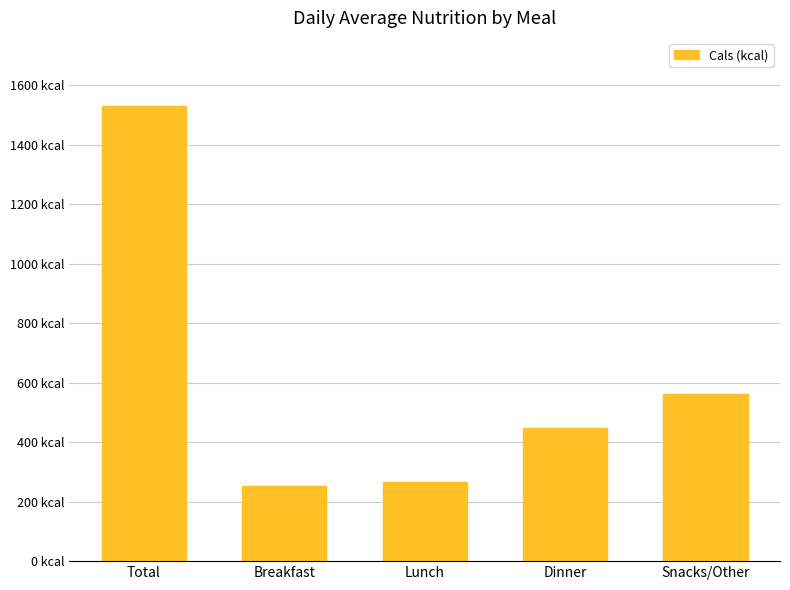

Between Snacks/Other and Dinner, which is larger?

Snacks/Other